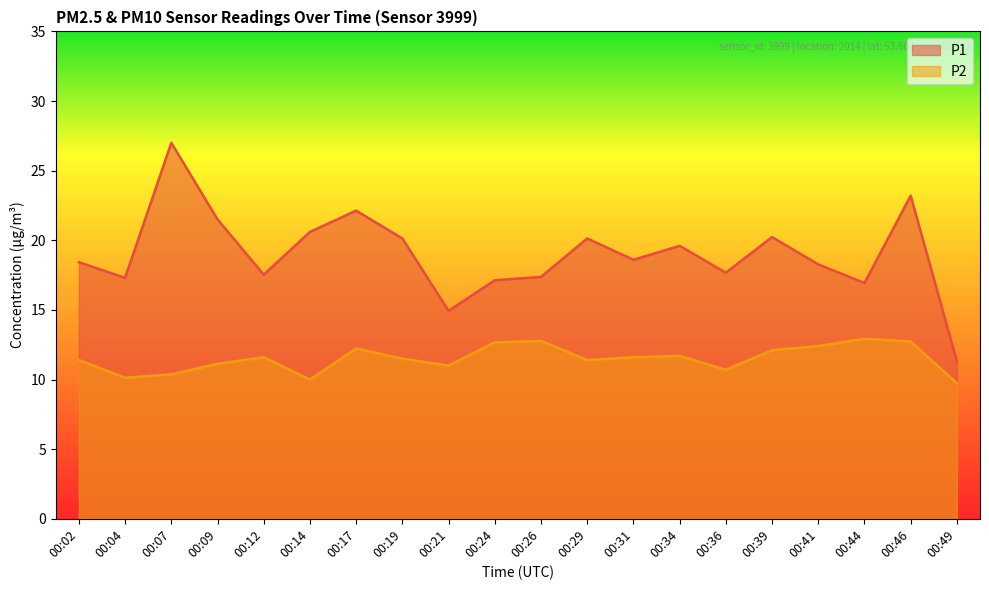

How many lines are shown in the chart?

2